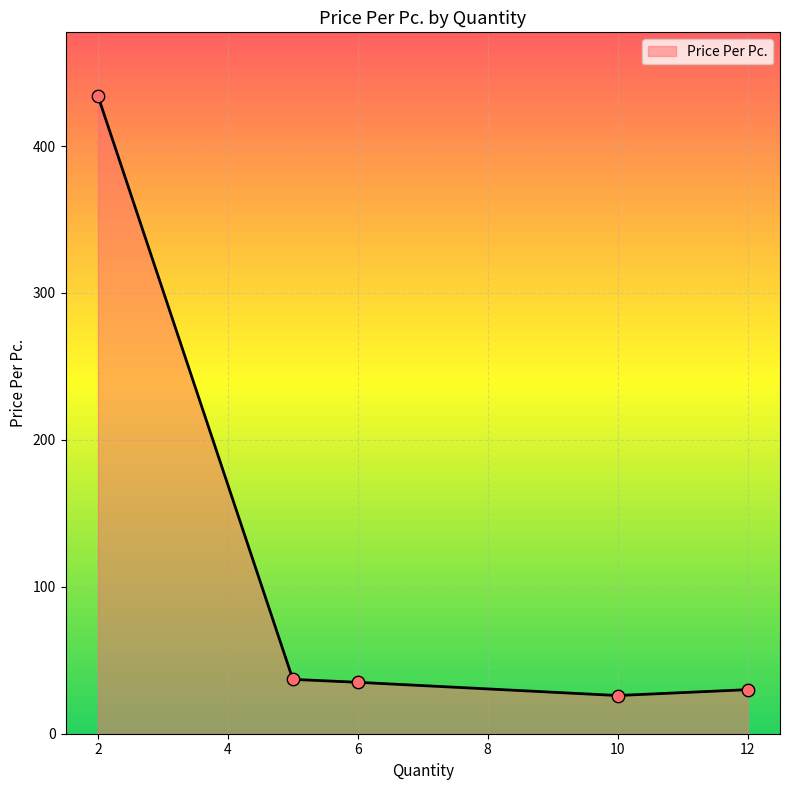

What is the average value?

112